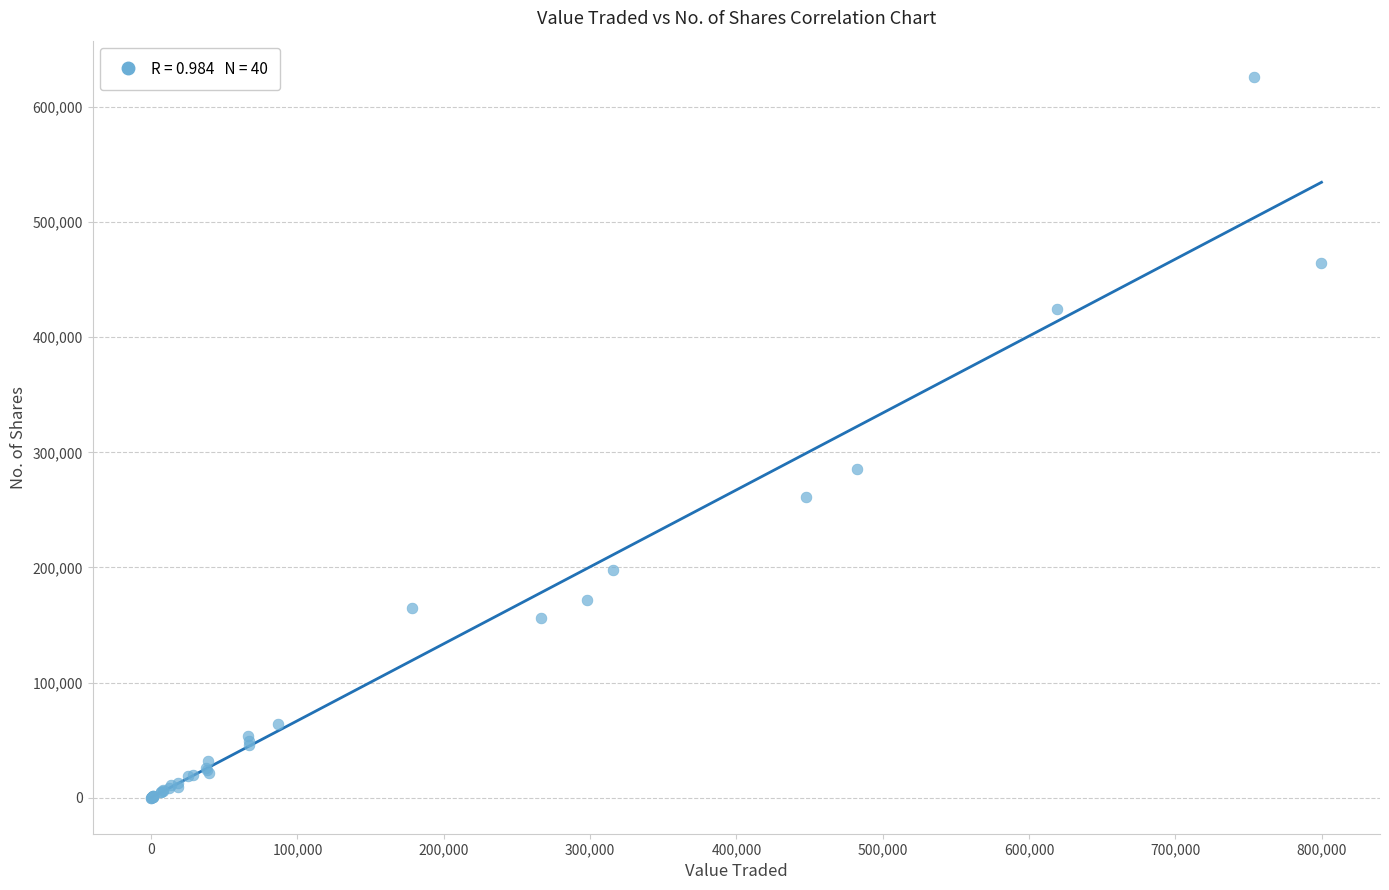

What Y value in the scatter plot is closest to 313172?

285811